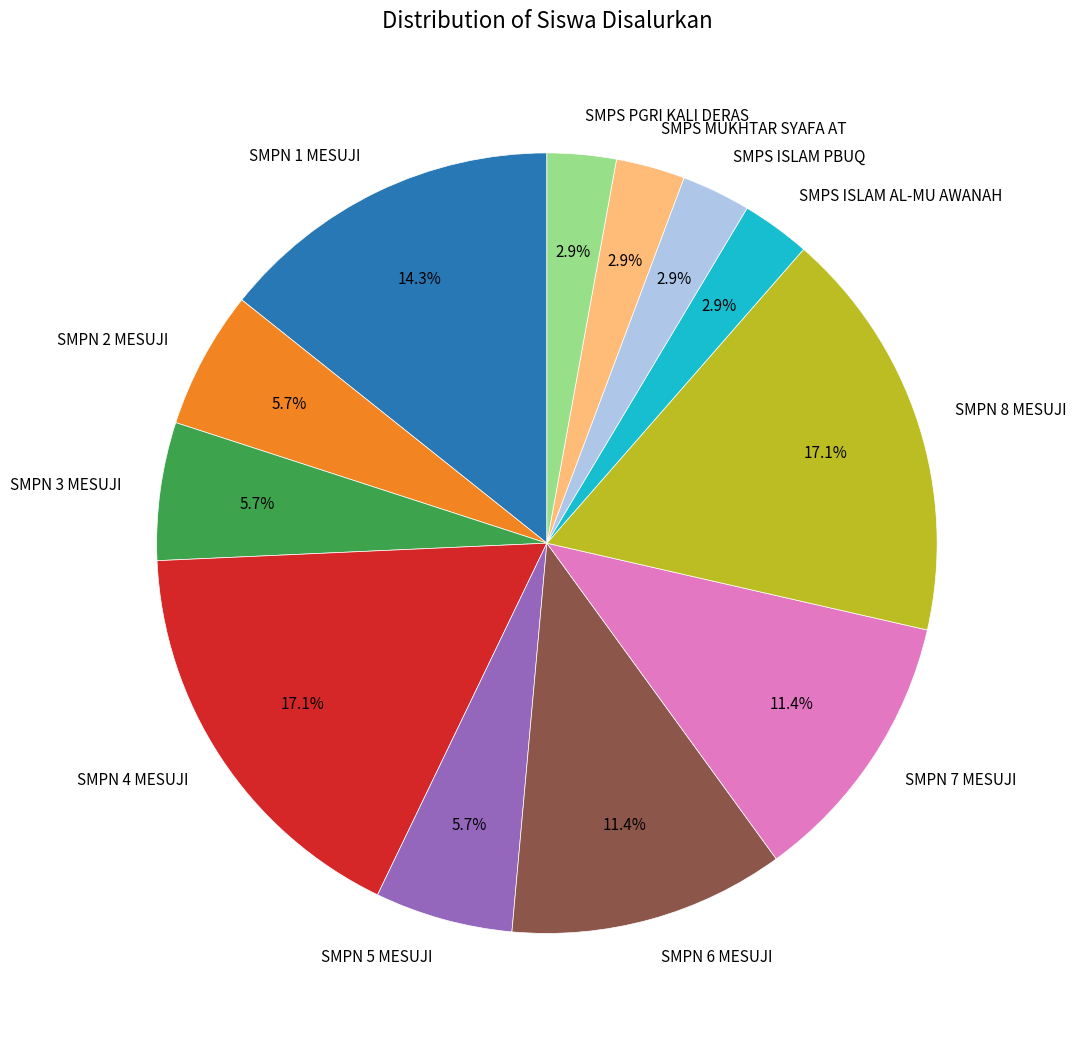

Between SMPN 7 MESUJI and SMPN 2 MESUJI, which is larger?

SMPN 7 MESUJI